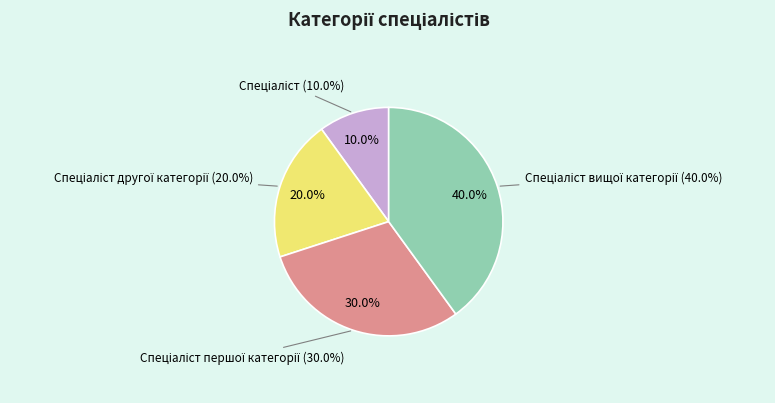

The Спеціаліст вищої категорії slice represents 40% of the pie. True or false?

True